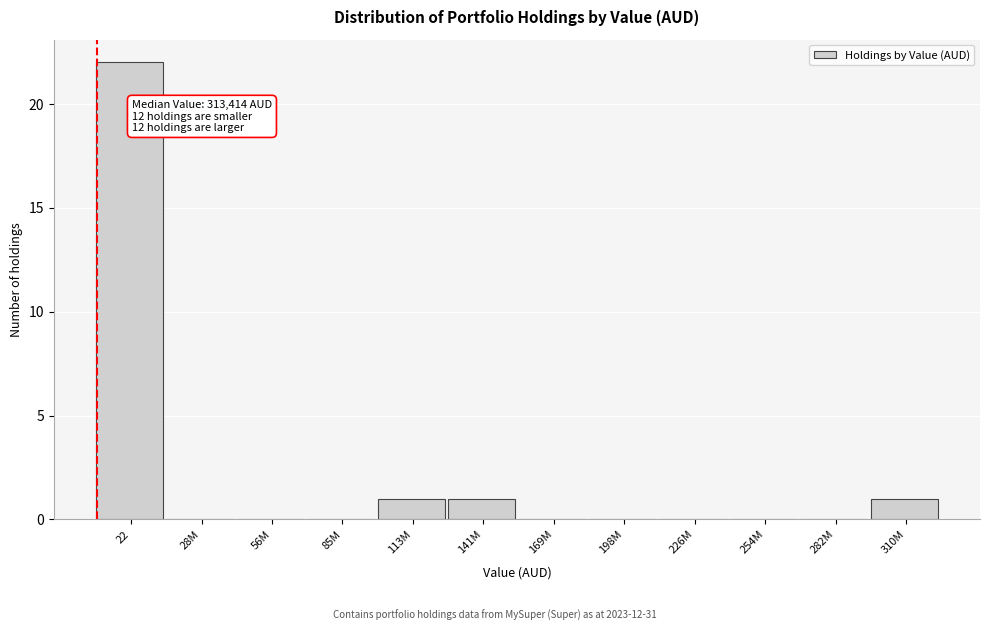

Reading left to right, extract all data points from this chart.

22=22	28M=0	56M=0	85M=0	113M=1	141M=1	169M=0	198M=0	226M=0	254M=0	282M=0	310M=1